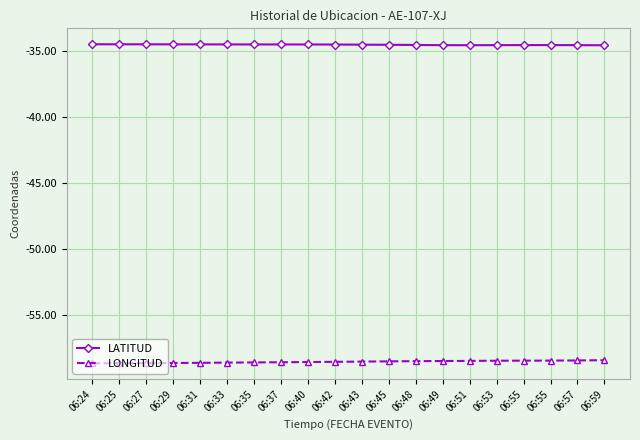

At which category does LATITUD reach its first local valley?

06:51